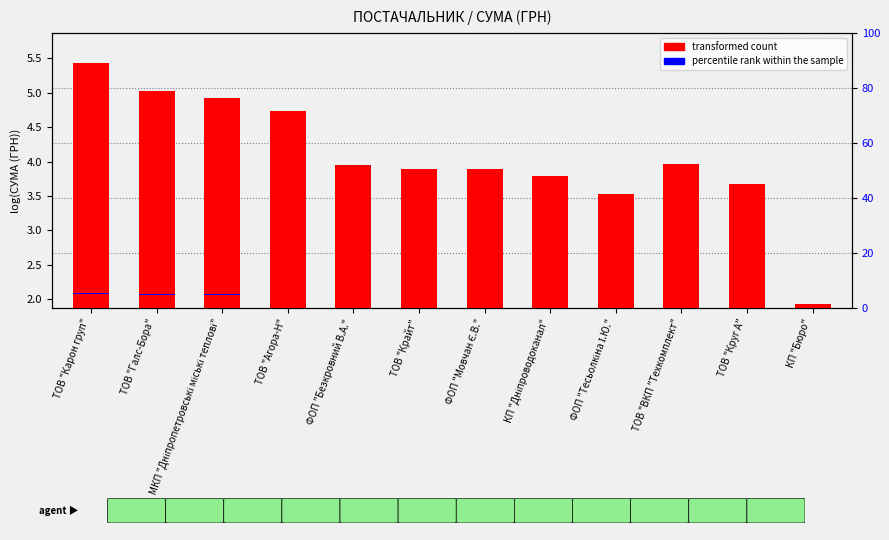

How many series are shown in this chart?

2